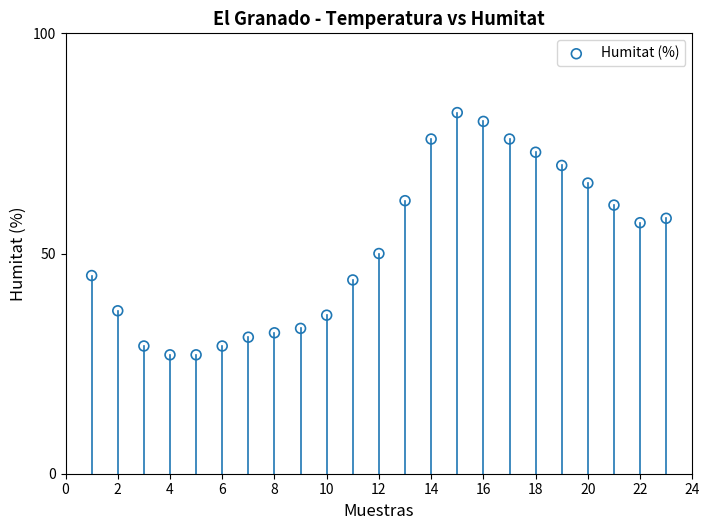

What Y value in the scatter plot is closest to 54?

57